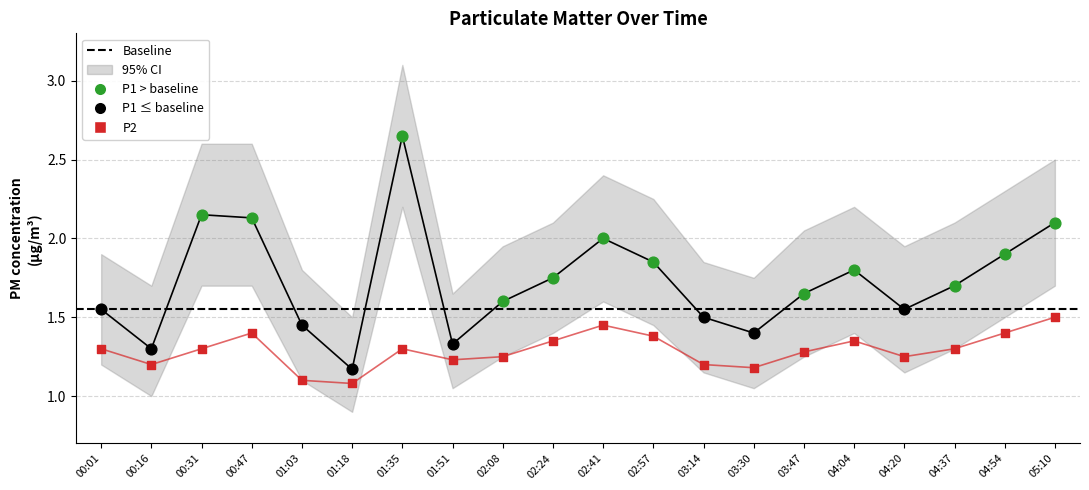

At which category is the sum across all series the highest?

01:35